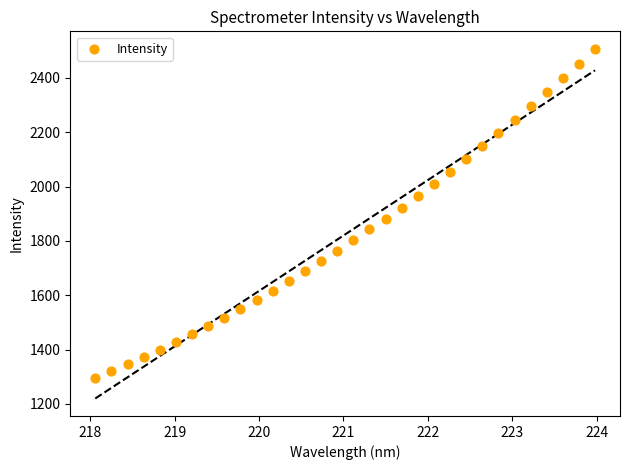

What is the range of X values (max minus min)?

5.9